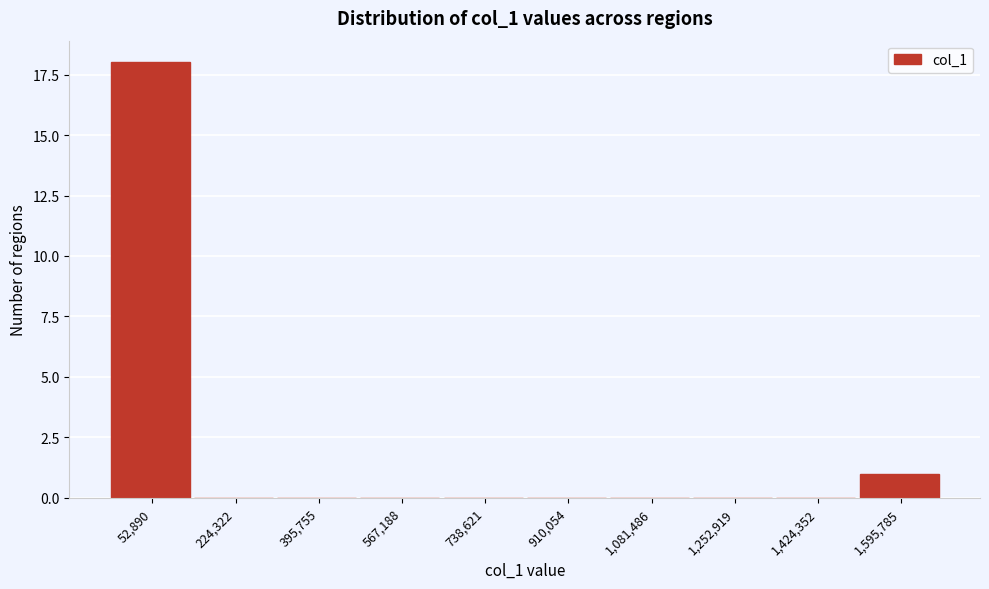

Reading right to left, list all the values displayed in this chart.

1,595,785=1	1,424,352=0	1,252,919=0	1,081,486=0	910,054=0	738,621=0	567,188=0	395,755=0	224,322=0	52,890=18